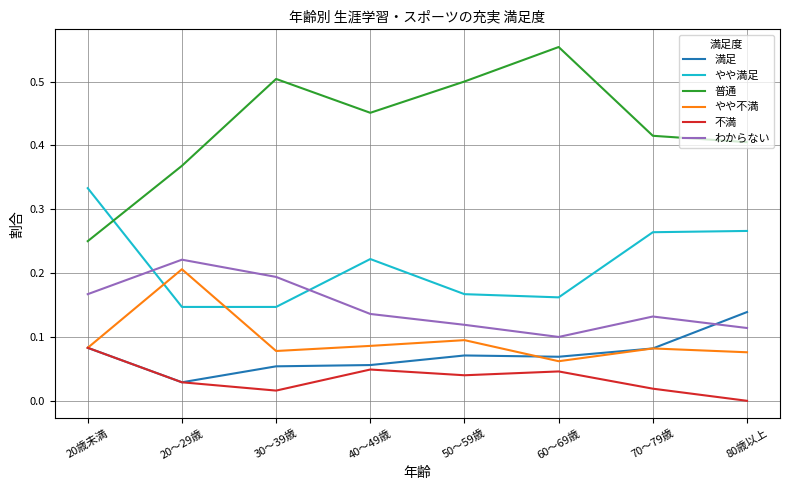

Which series has the largest range (max minus min)?

普通